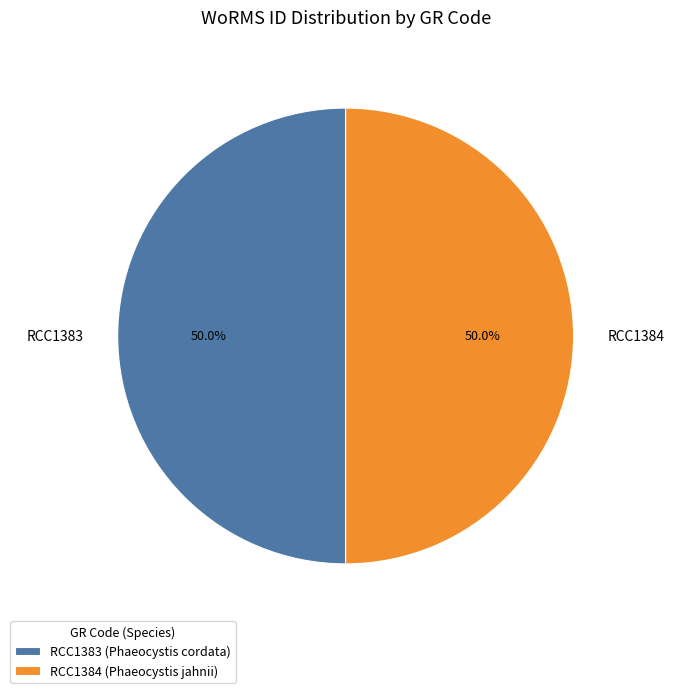

Count the number of slices in the pie.

2